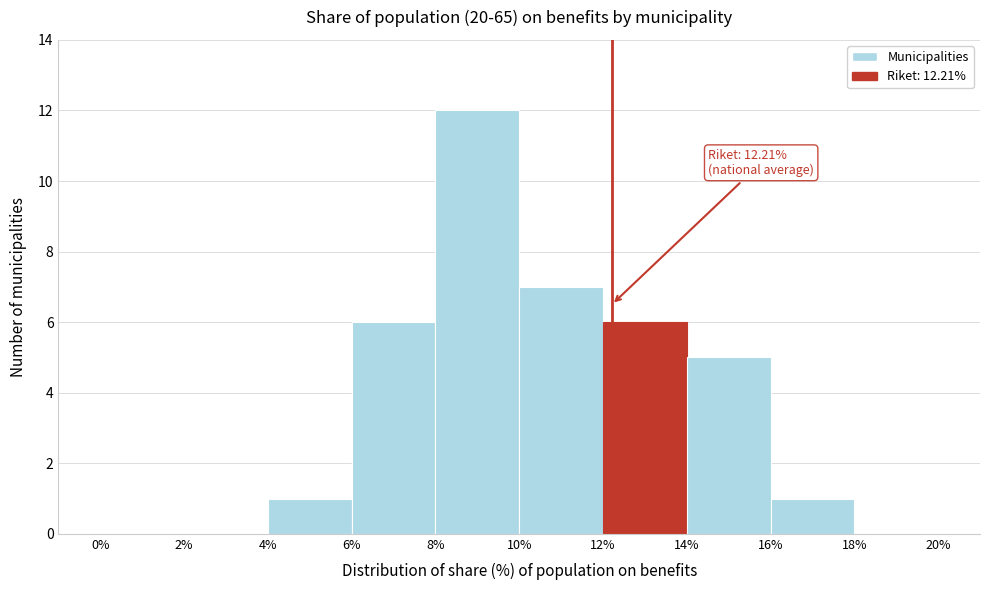

Which range on the x-axis has the tallest bar?

8% to 10%